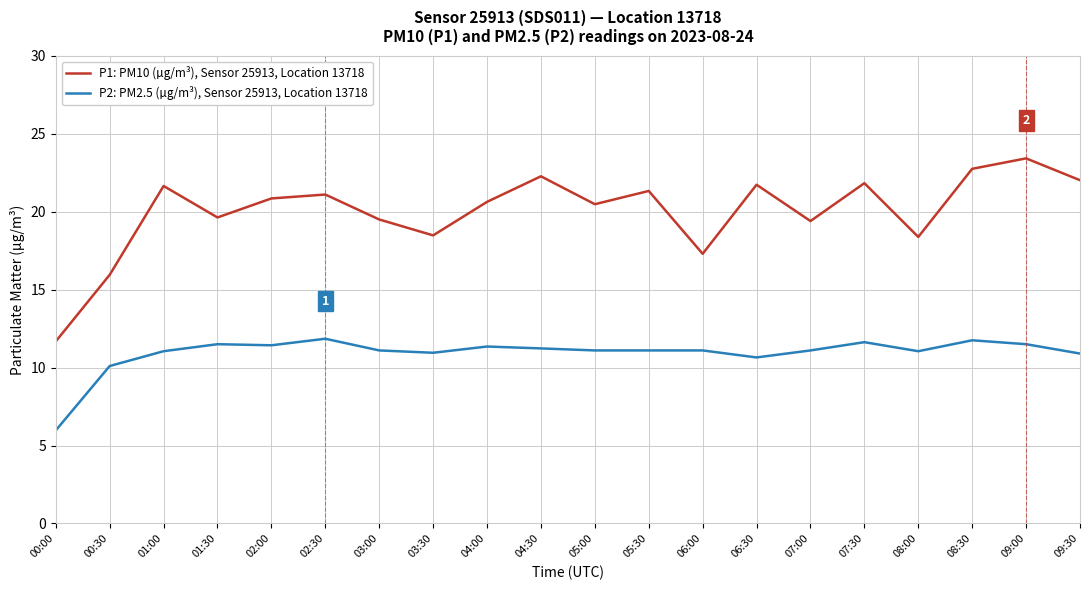

Where does the P1: PM10 (µg/m³), Sensor 25913, Location 13718 series first go above 20?

01:00